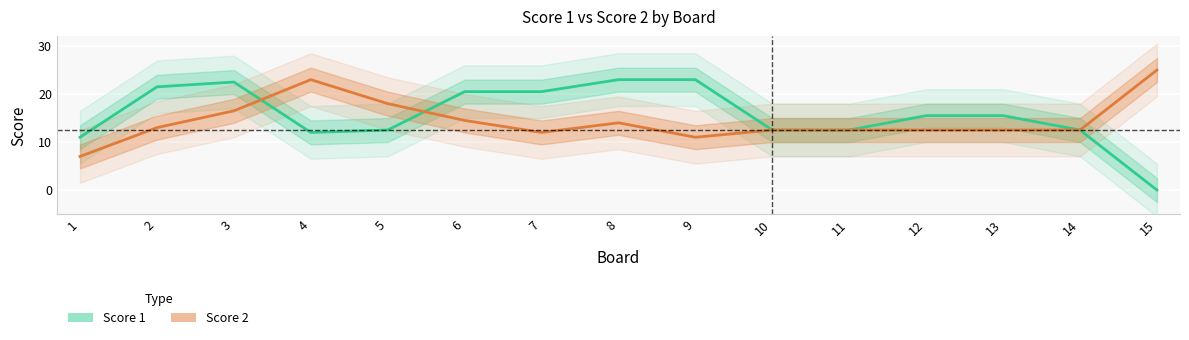

What is the total value across all series at 11?

25